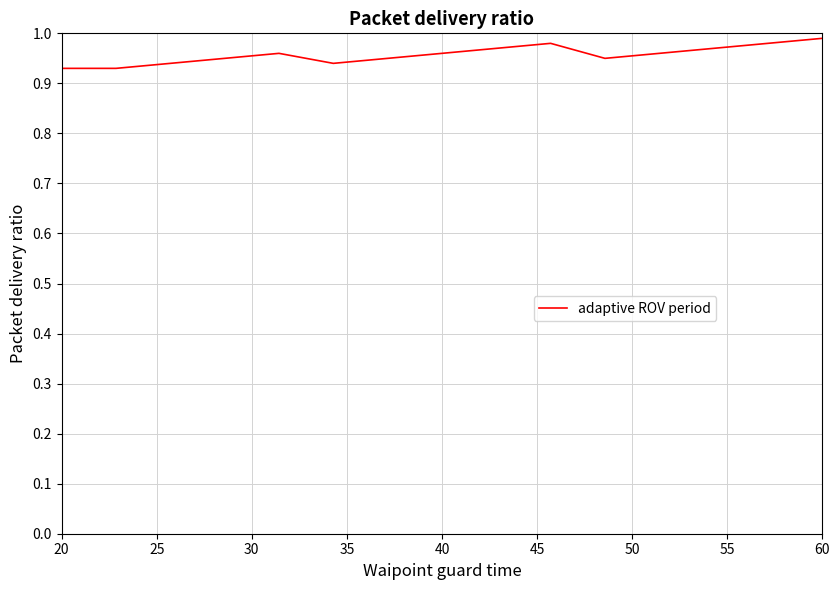

How many lines are shown in the chart?

1